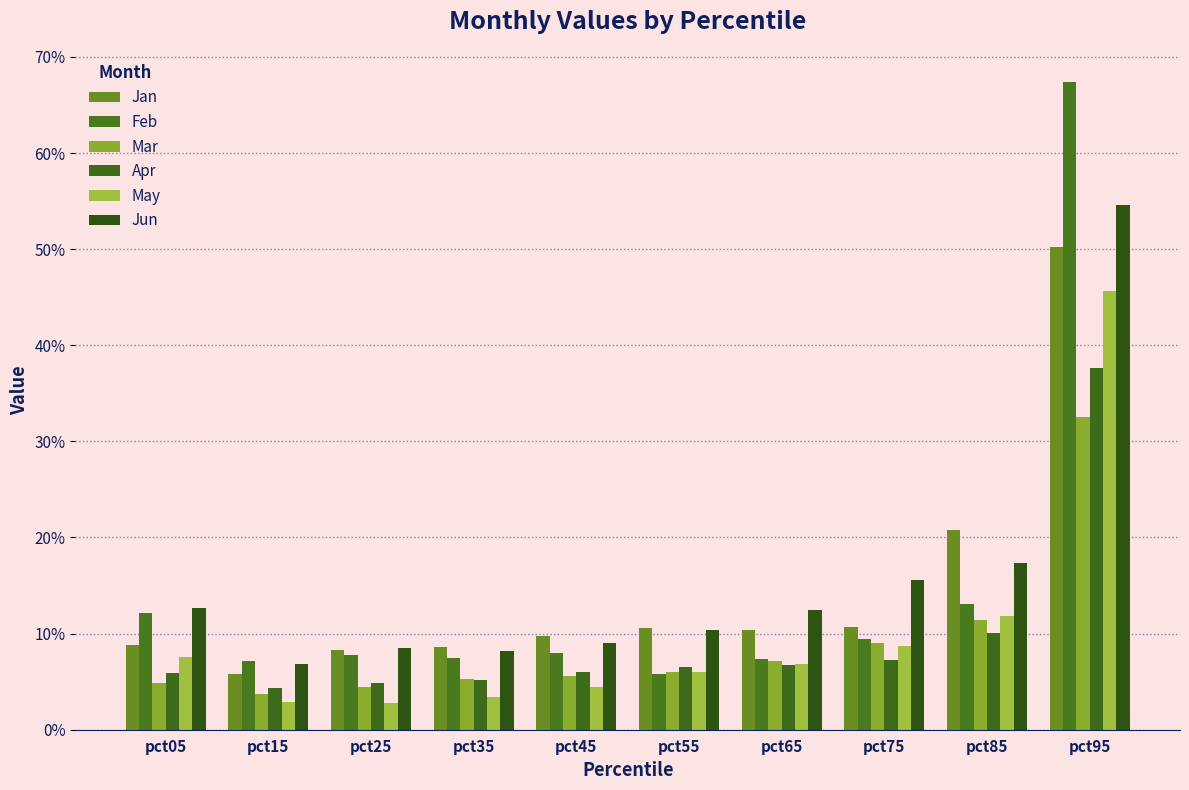

Are the bars grouped side by side (vs. stacked)?

Yes